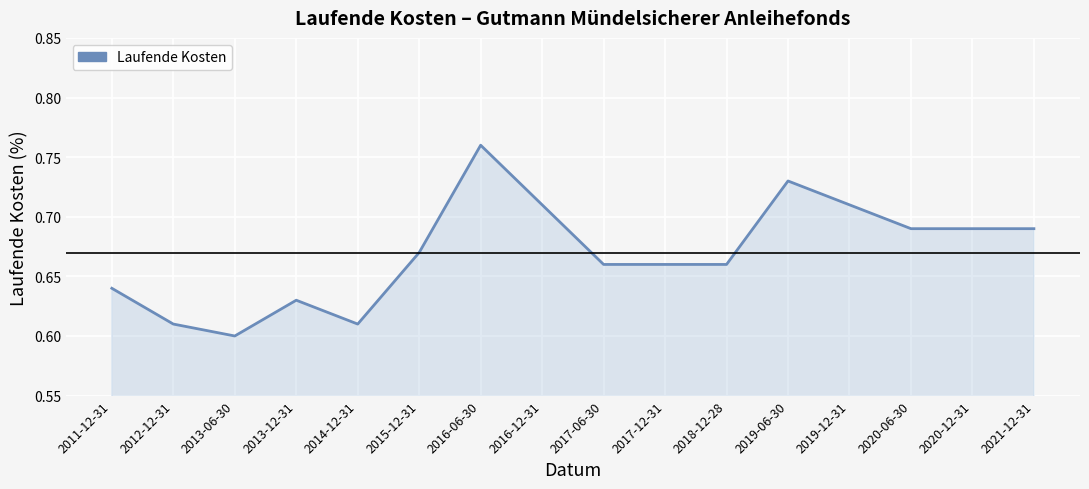

At which label is the value closest to 0?

2013-06-30